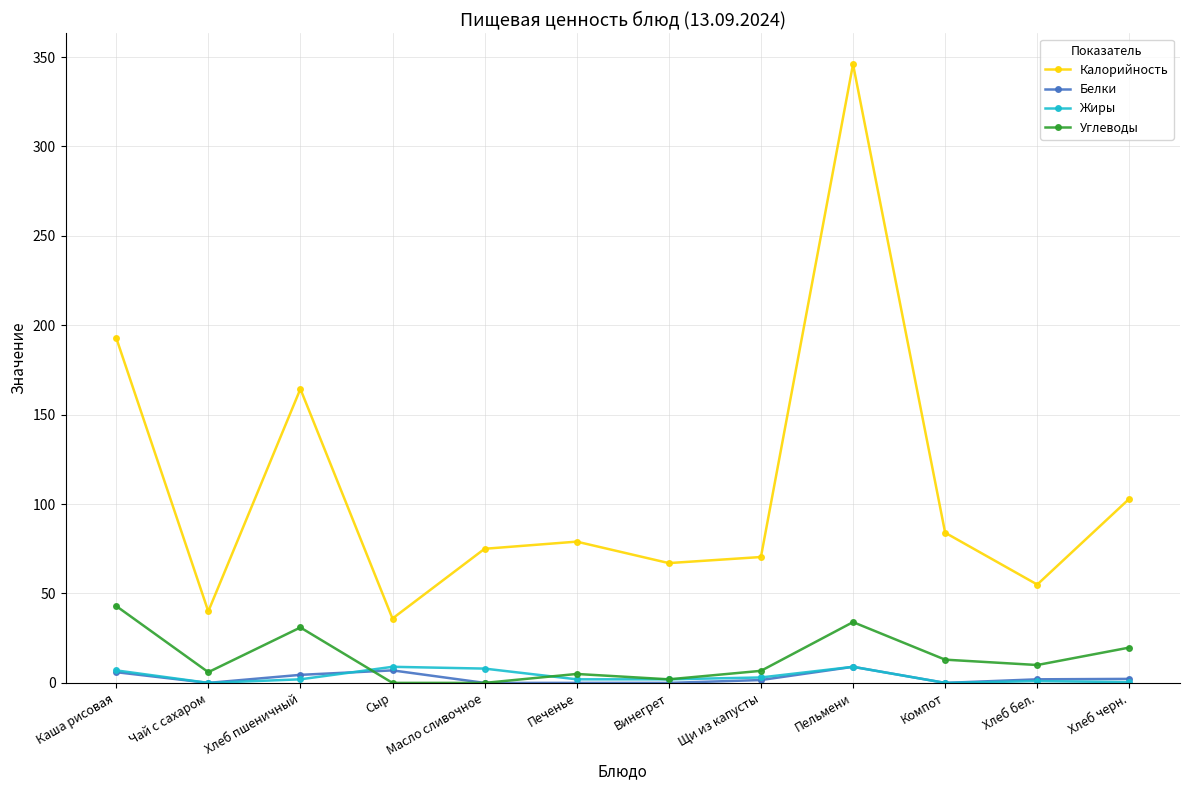

True or false: Калорийность and Жиры intersect in this chart.

False